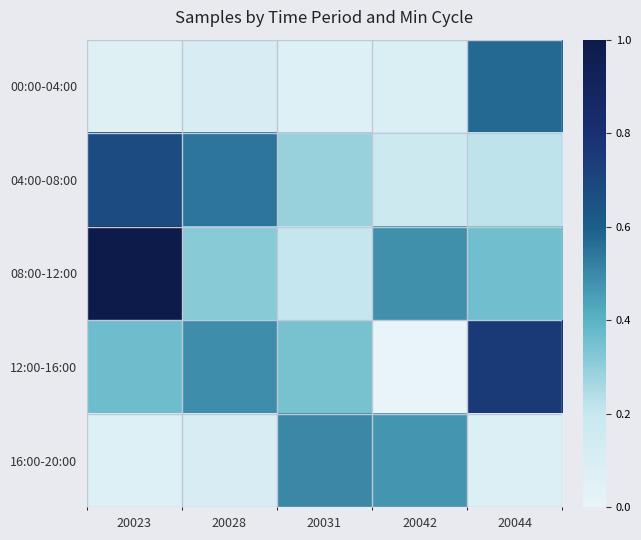

What is the total value across all series at 20023?

2.2